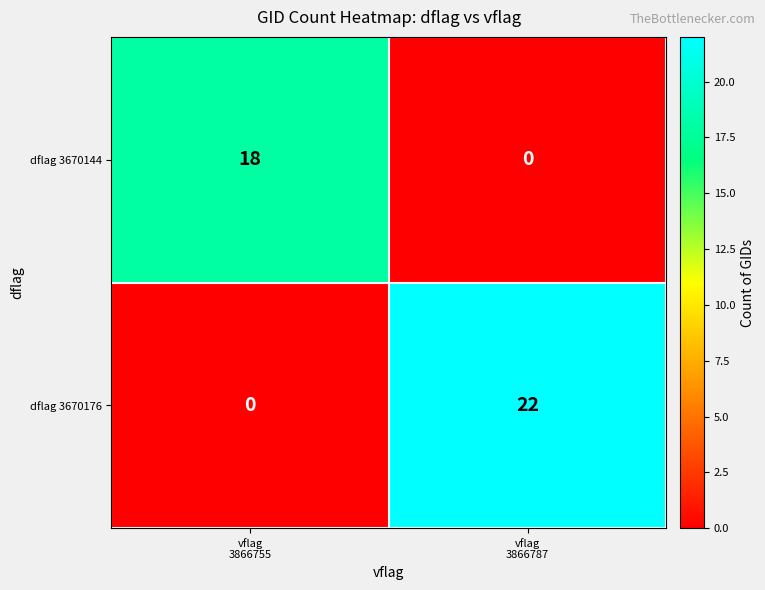

What is the average value of the dflag 3670176 series?

11